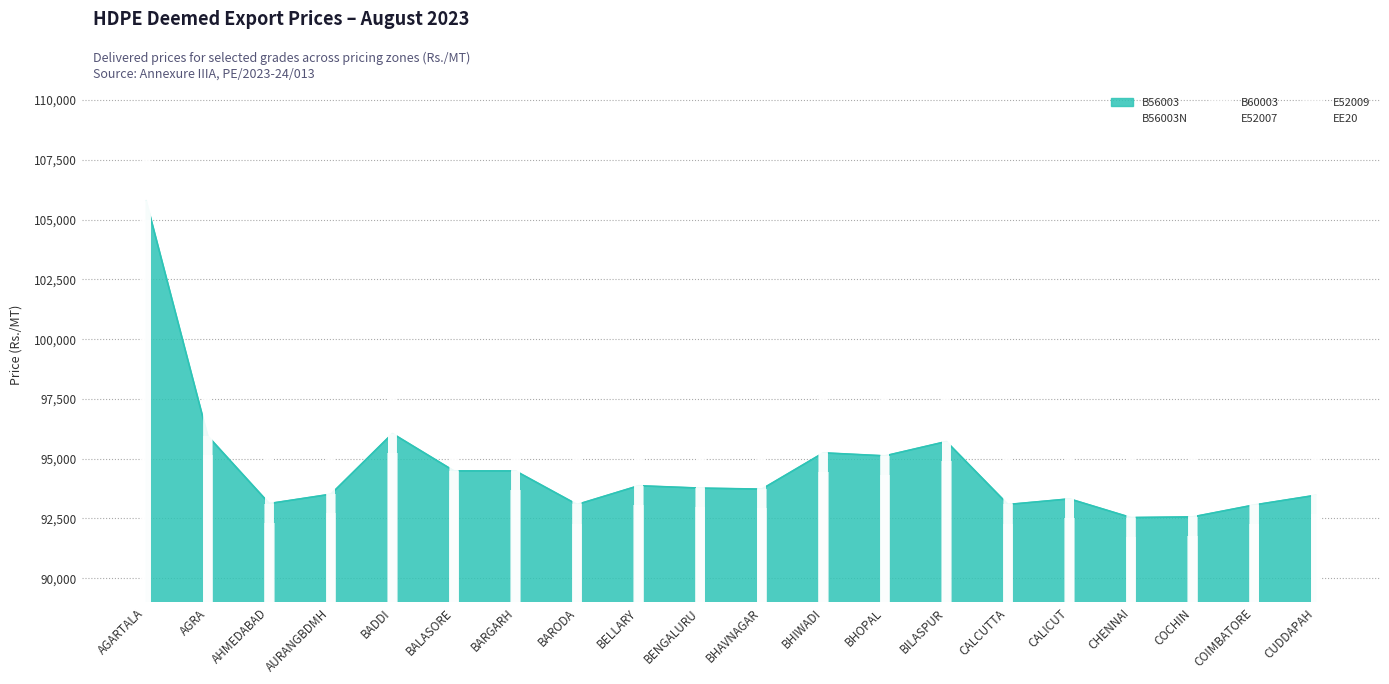

Is it true that EE20 equals 133159 at AHMEDABAD?

False